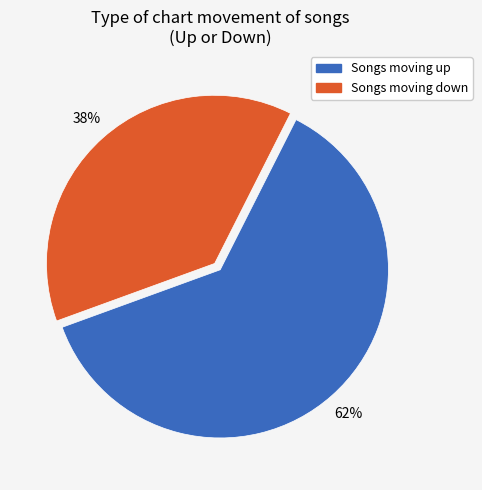

Count the number of slices in the pie.

2